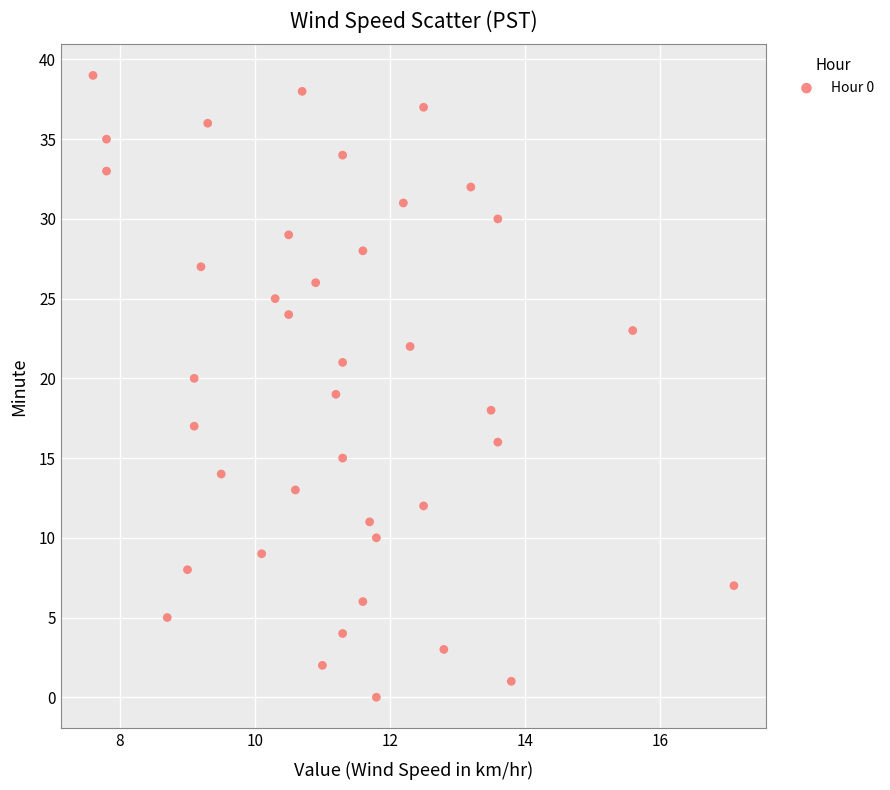

What is the range of Y values (max minus min)?

39